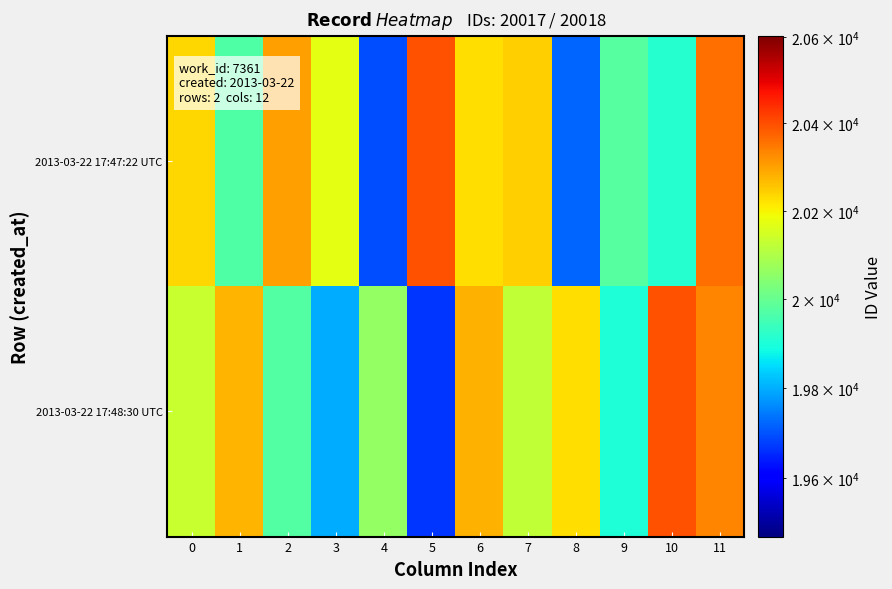

What is the total value across all series at 4?

39753.8